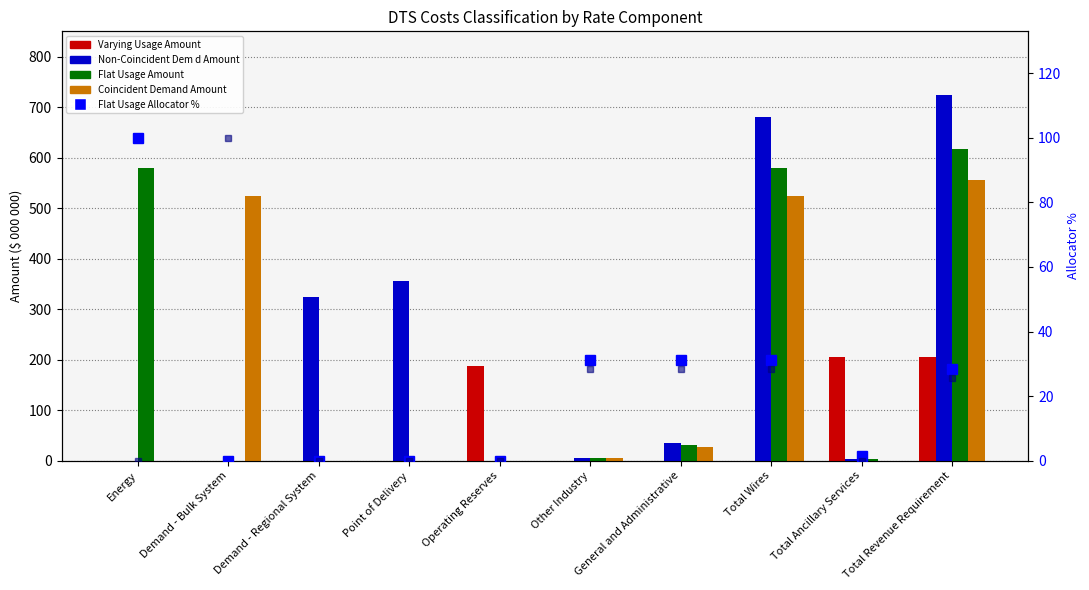

List the series in order of their peak value, highest first.

Non-Coincident Dem d Amount, Flat Usage Amount, Coincident Demand Amount, Varying Usage Amount, Flat Usage Allocator %, Coincident Demand Allocator %